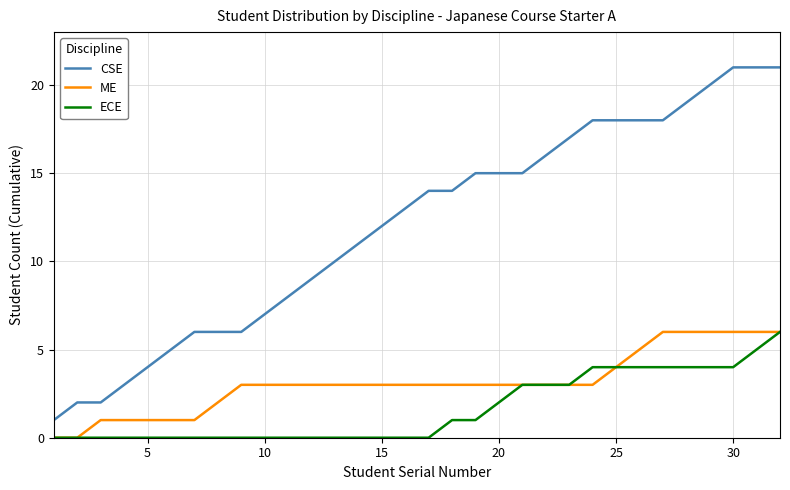

Which series has the largest total across all categories?

CSE